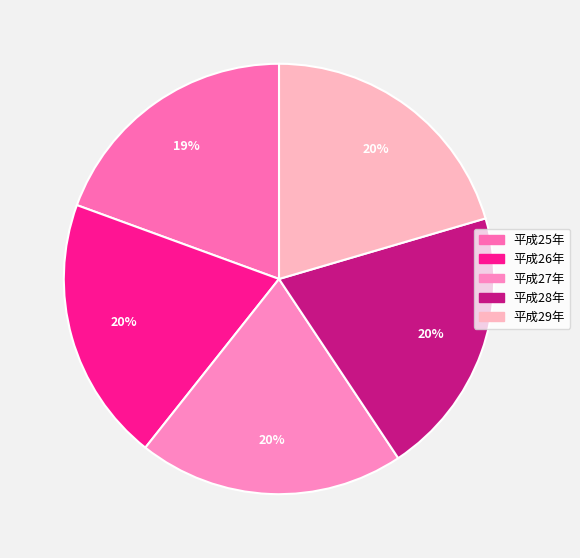

Count the number of slices in the pie.

5